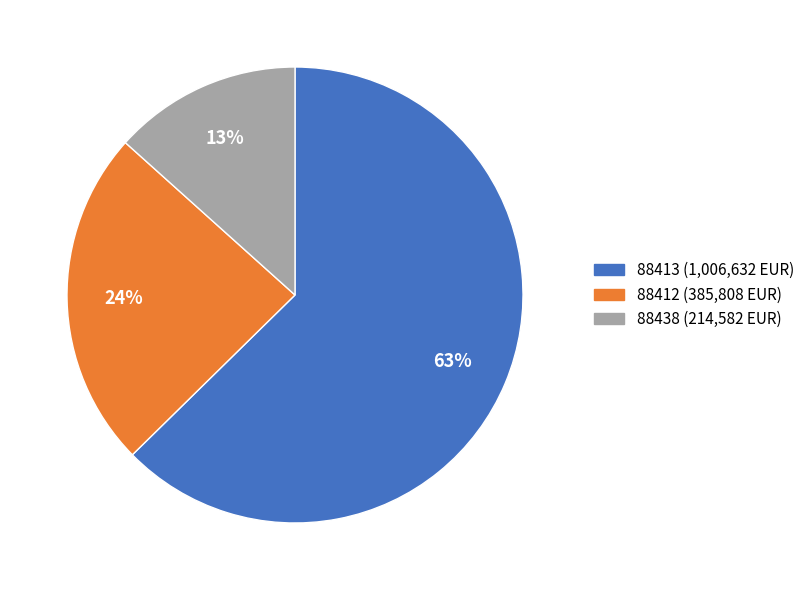

Does 88438 represent more than half of the total?

No